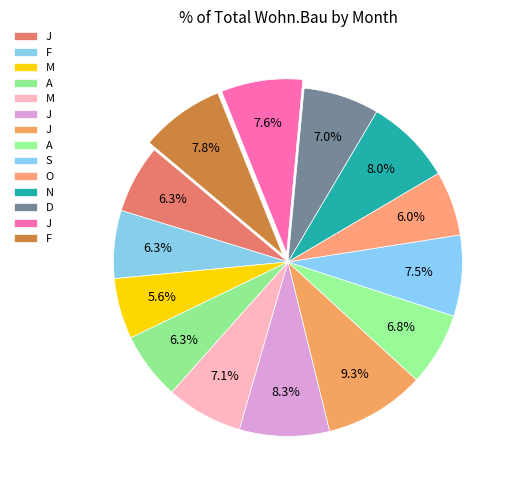

Count the number of slices in the pie.

14